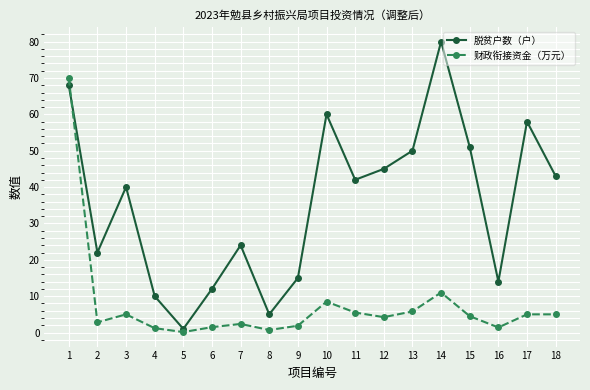

Which series has the largest range (max minus min)?

脱贫户数（户）